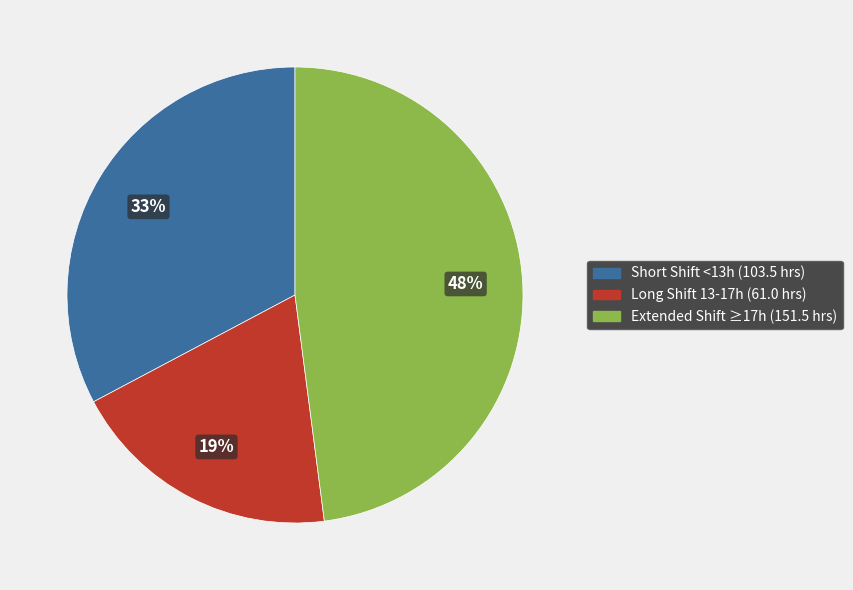

Is there a majority slice in this chart?

No